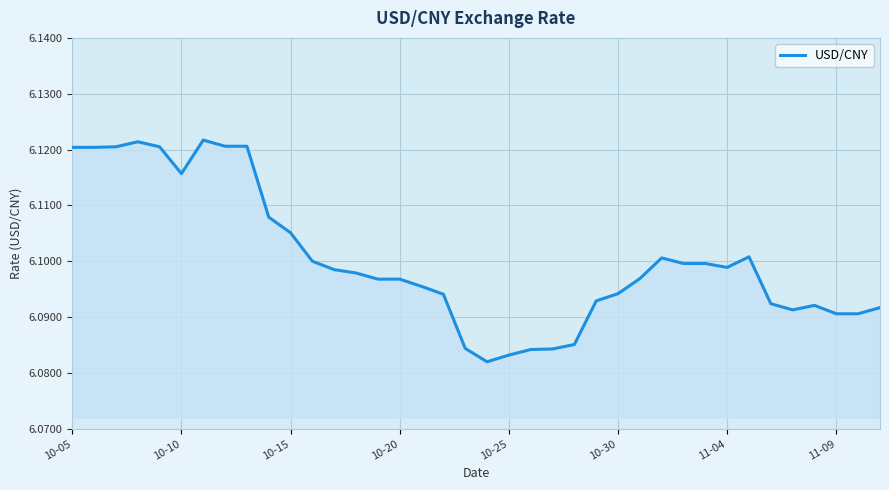

The value at 11-09 is 2.1. True or false?

False